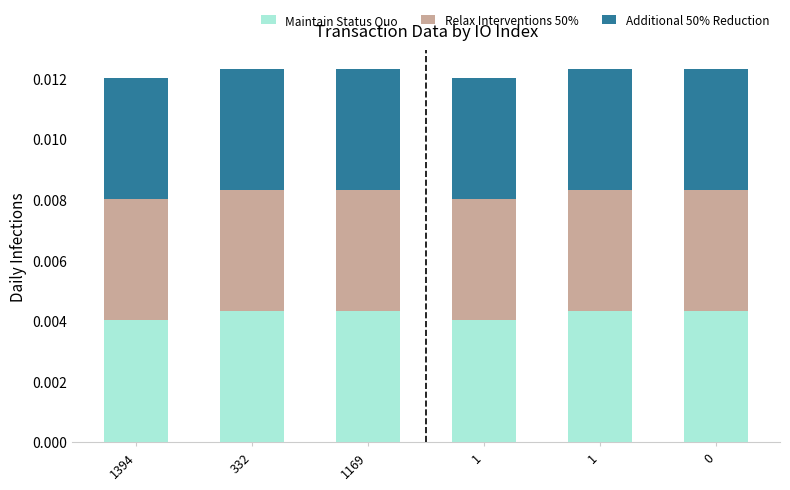

Does the chart contain any negative values?

No